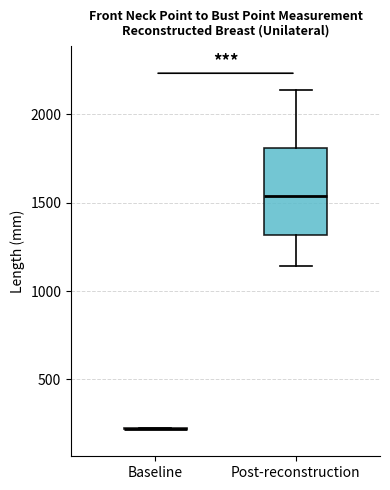

Reading left to right, transcribe this box plot: for each box, give where its median line is, the range the box spans, and where its two whiskers end, as read against the y-axis. The values are not printed on the chart, so give them approximately, as read against the axis.

Baseline: box collapsed to a line at 200, whiskers 200 to 200
Post-reconstruction: median 1550, box 1300 to 1800, whiskers 1150 to 2150